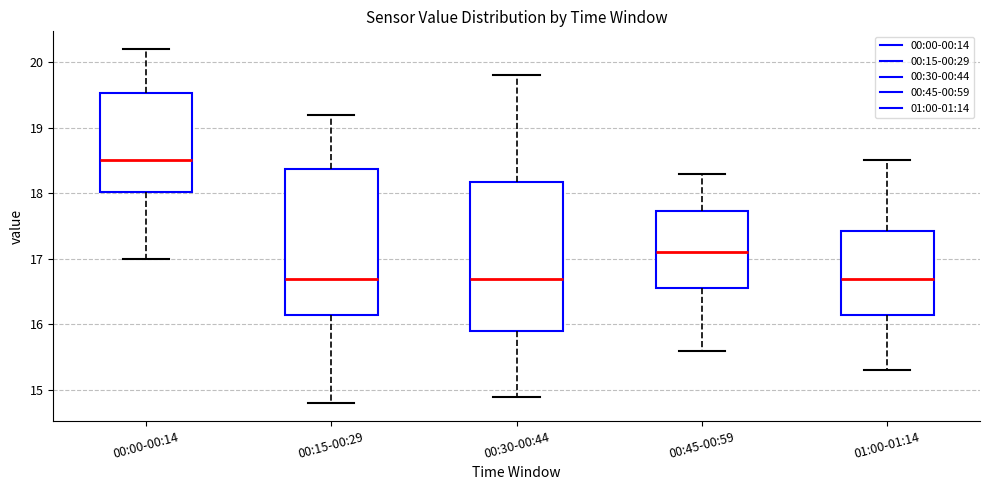

Which box has the highest median line?

00:00-00:14